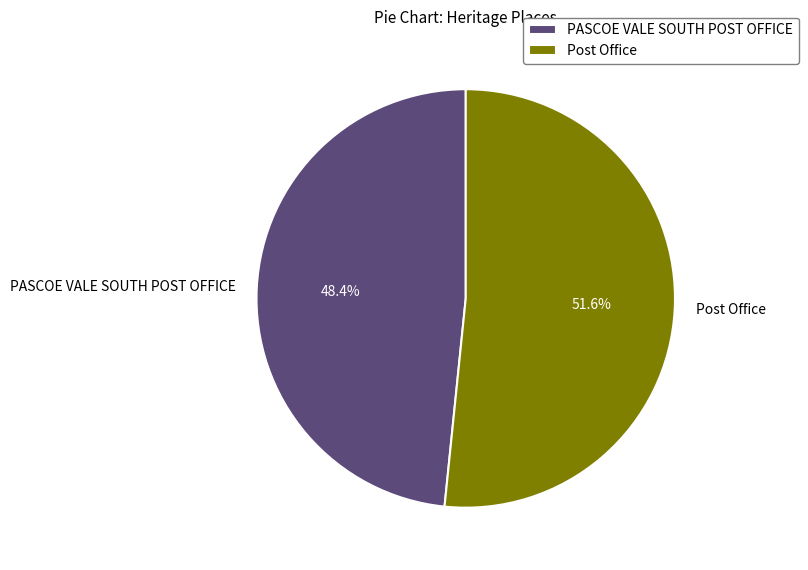

Combined, what portion of the pie is PASCOE VALE SOUTH POST OFFICE and Post Office?

100.0%